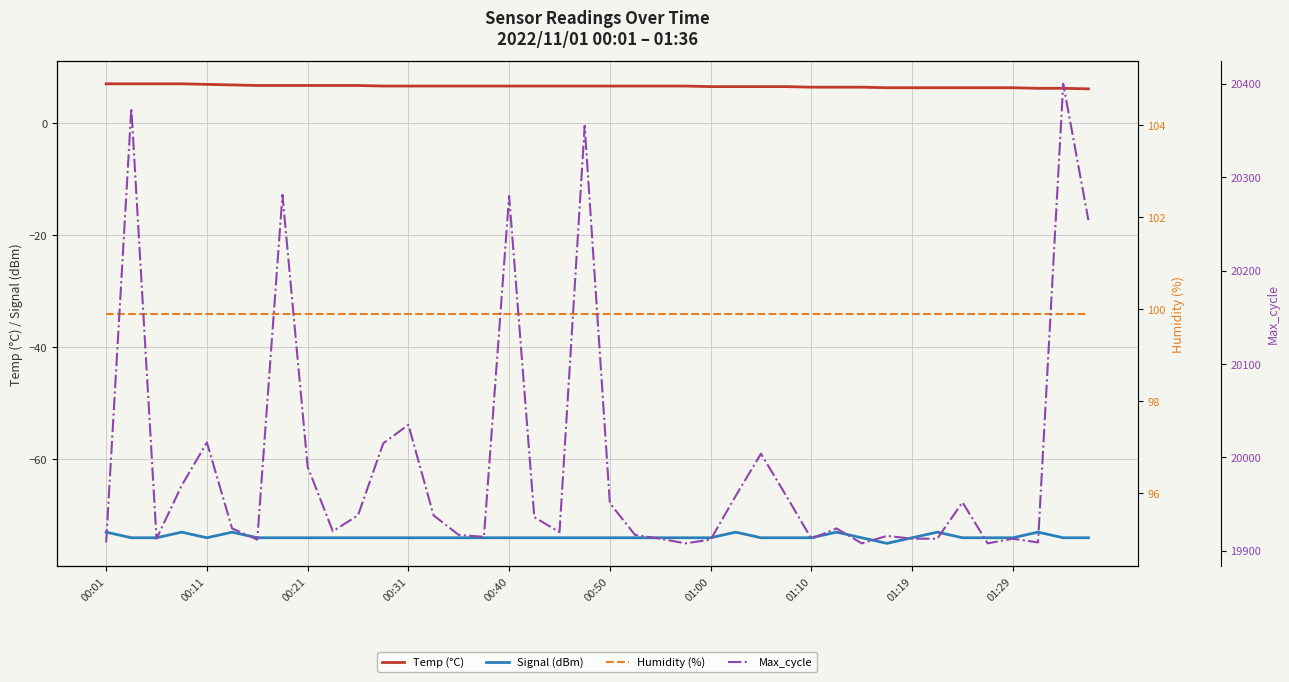

At which category is the sum across all series the highest?

38